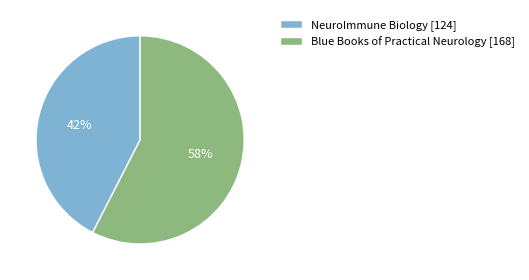

Approximately how many times larger is the value at Blue Books of Practical Neurology [168] compared to NeuroImmune Biology [124]?

1.4